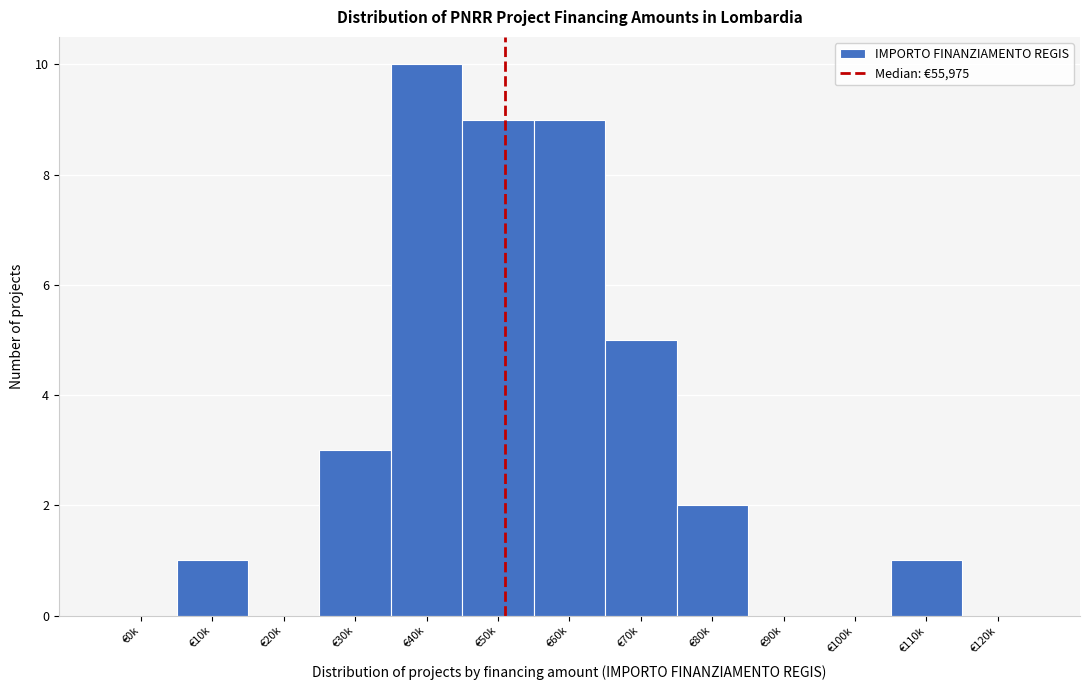

Reading left to right, transcribe all the data shown in this chart.

€0k=0	€10k=1	€20k=0	€30k=3	€40k=10	€50k=9	€60k=9	€70k=5	€80k=2	€90k=0	€100k=0	€110k=1	€120k=0